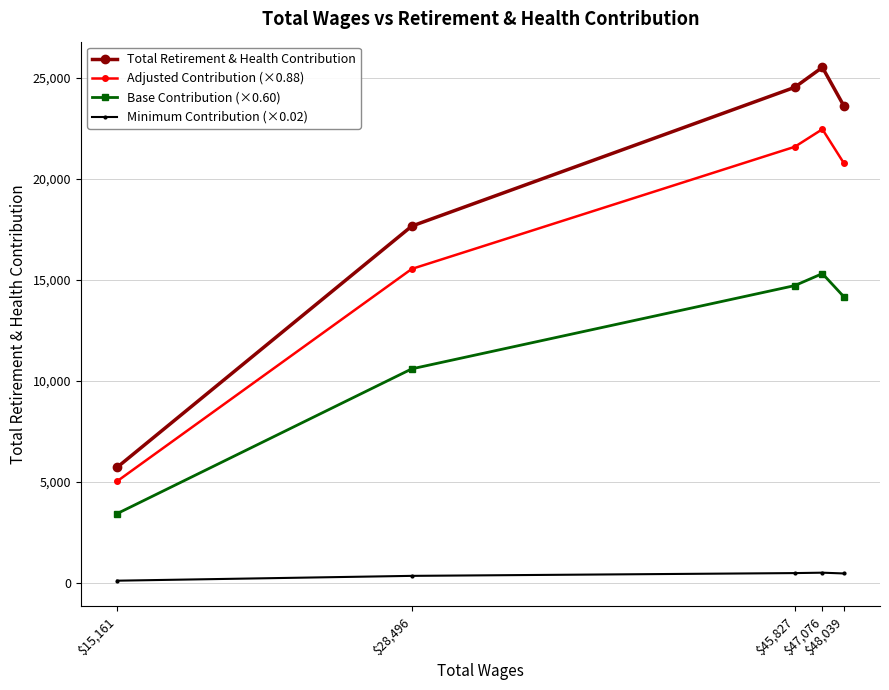

Which series has the largest total across all categories?

Total Retirement & Health Contribution